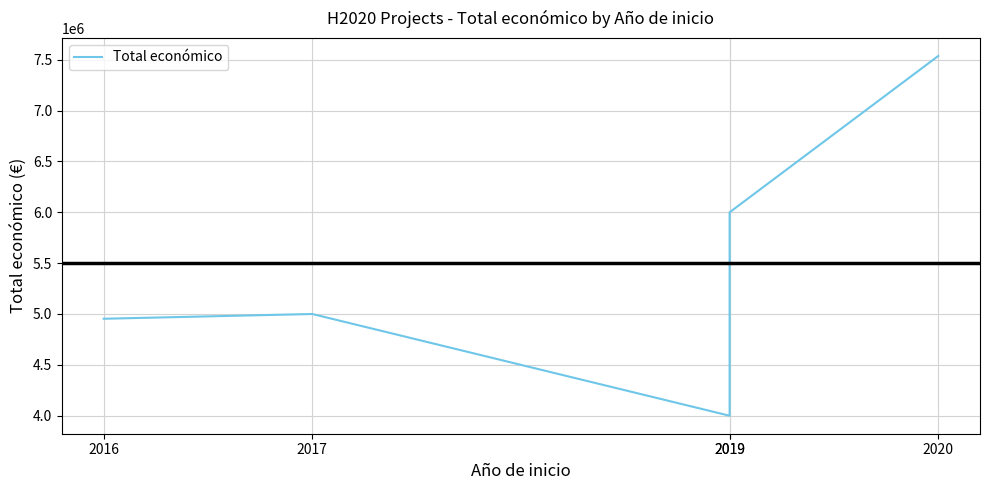

Reading right to left, extract all data points from this chart.

2020=7536303	2019=5999753	2019=3999890	2017=4999927	2016=4953160